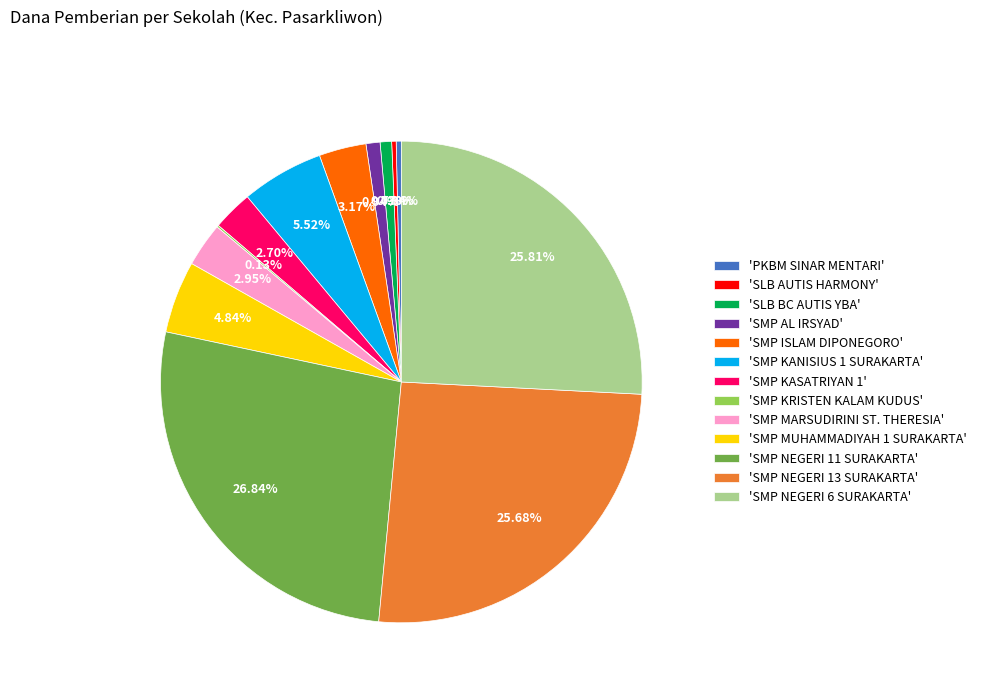

Combined, do 'SMP NEGERI 11 SURAKARTA' and 'SMP NEGERI 6 SURAKARTA' account for over 50%?

Yes